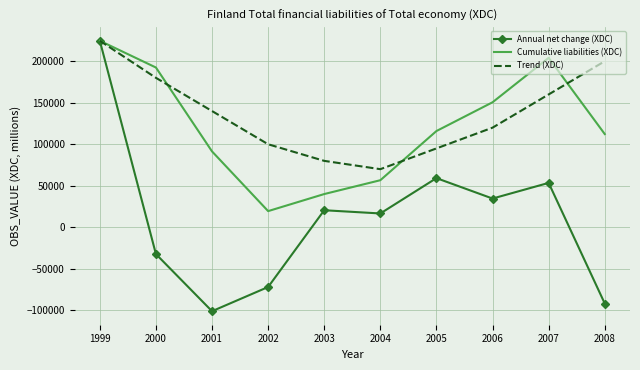

At which category does Cumulative liabilities (XDC) reach its first local peak?

2007